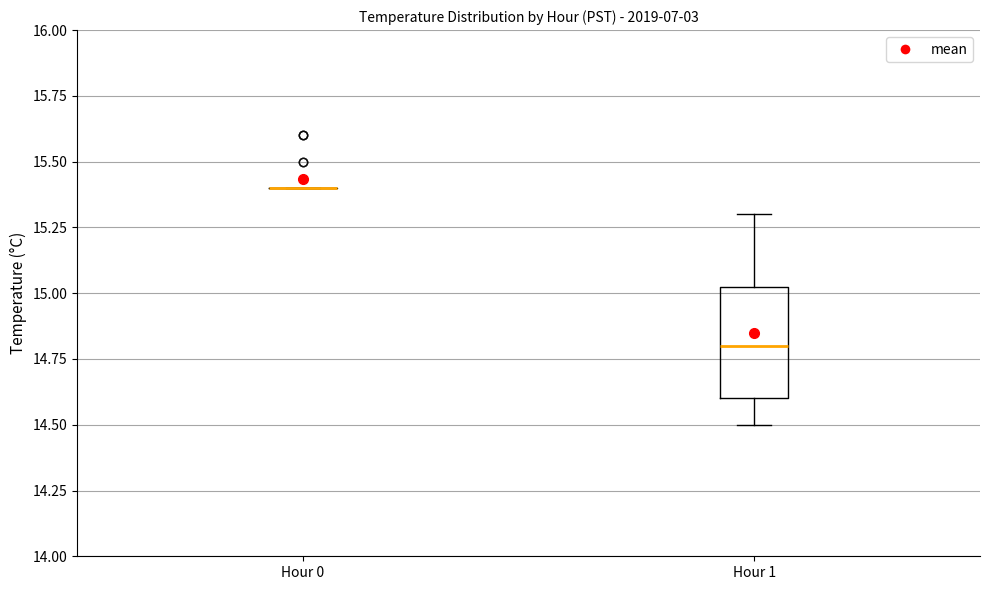

Comparing the boxes themselves (not the whiskers), which one is the tallest?

Hour 1